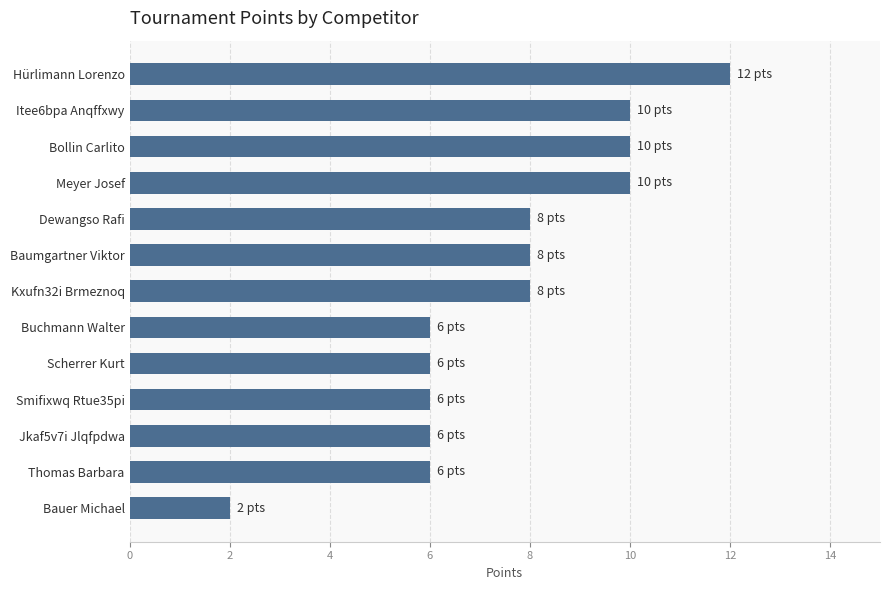

The chart shows a value of 6 at Thomas Barbara. True or false?

True